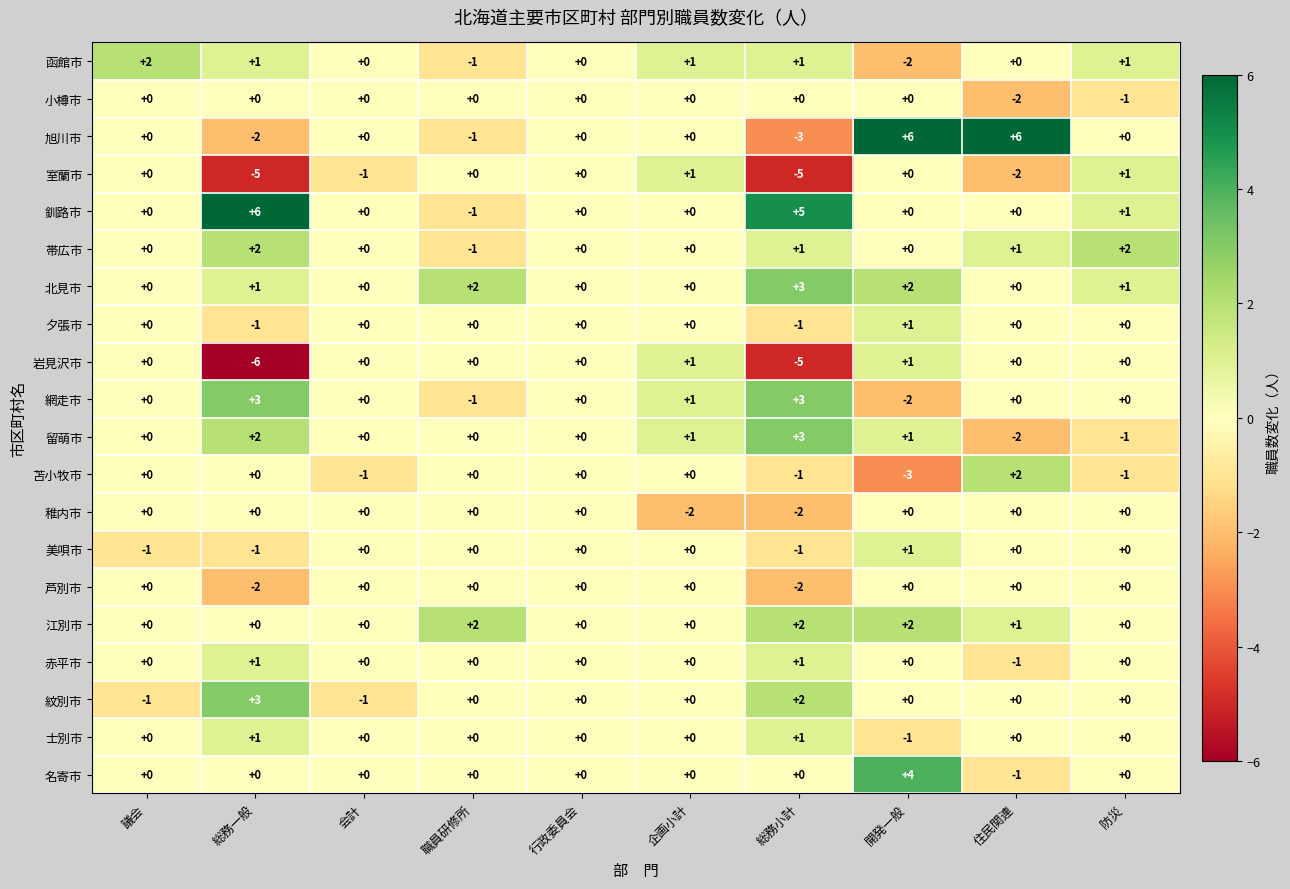

What is the total value across all series at 総務一般?

3